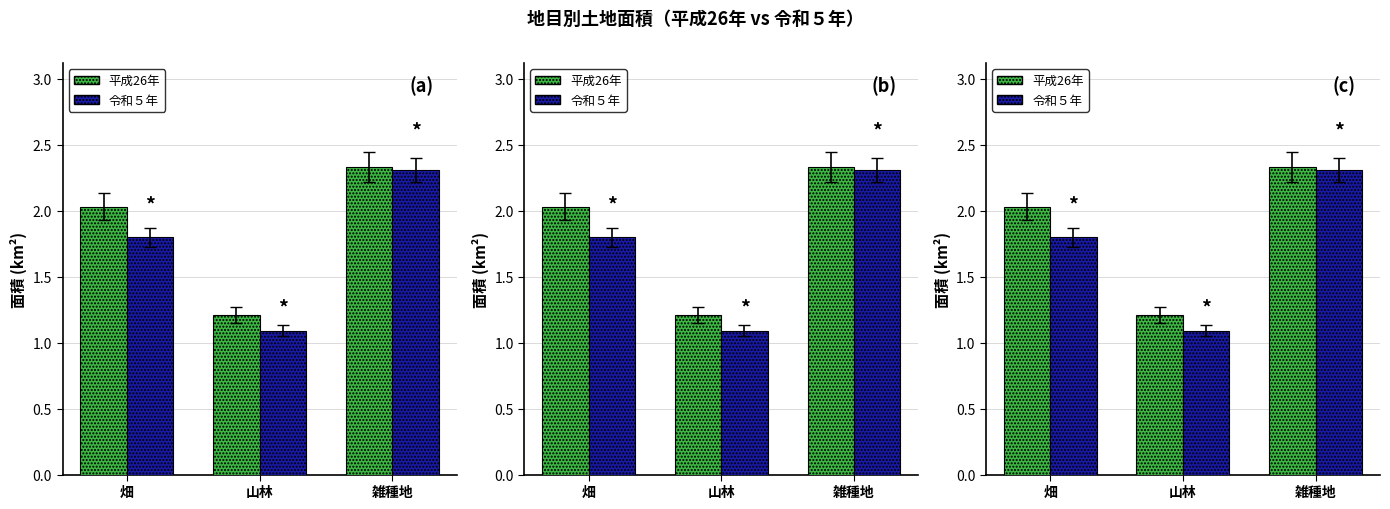

What is the label of the 3rd bar from the left?

雑種地